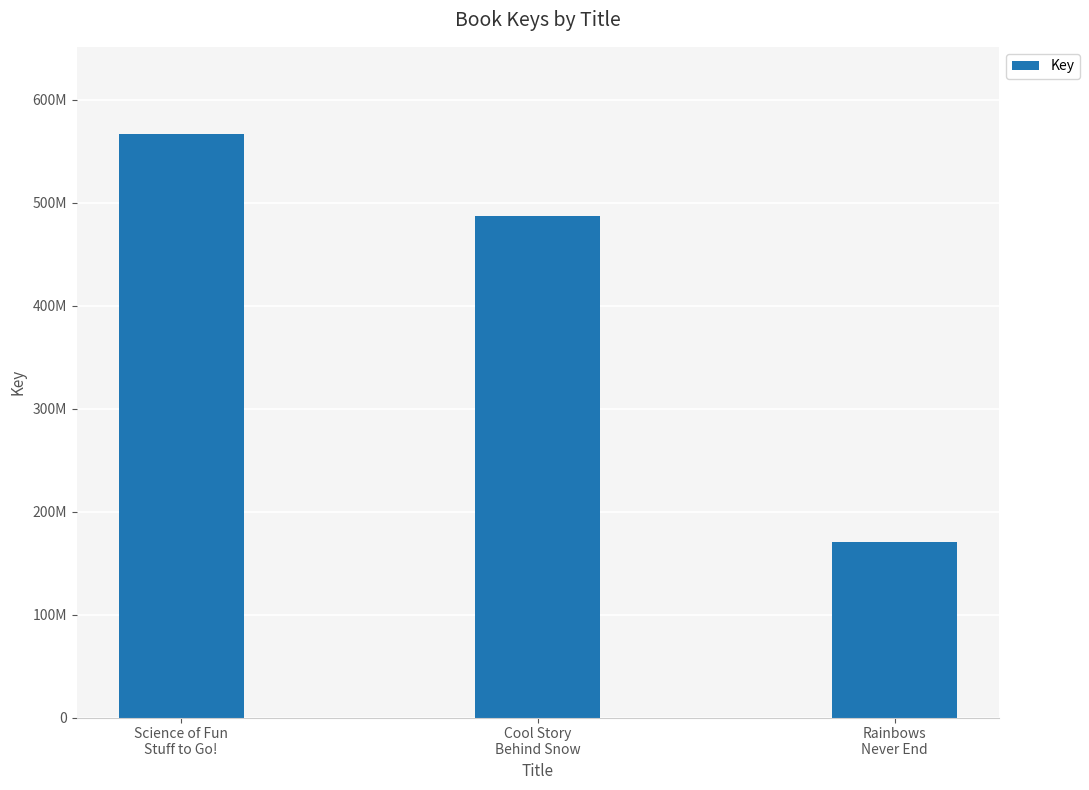

How many values are between 170556779 and 566522946?

3